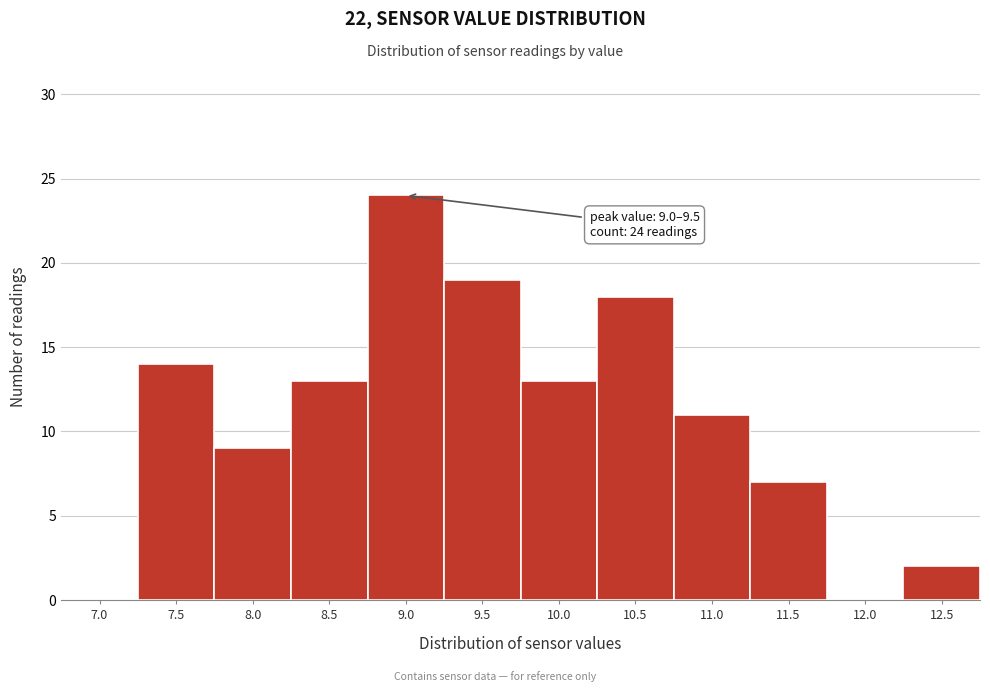

Reading left to right, list all the values displayed in this chart.

7.0=0	7.5=14	8.0=9	8.5=13	9.0=24	9.5=19	10.0=13	10.5=18	11.0=11	11.5=7	12.0=0	12.5=2